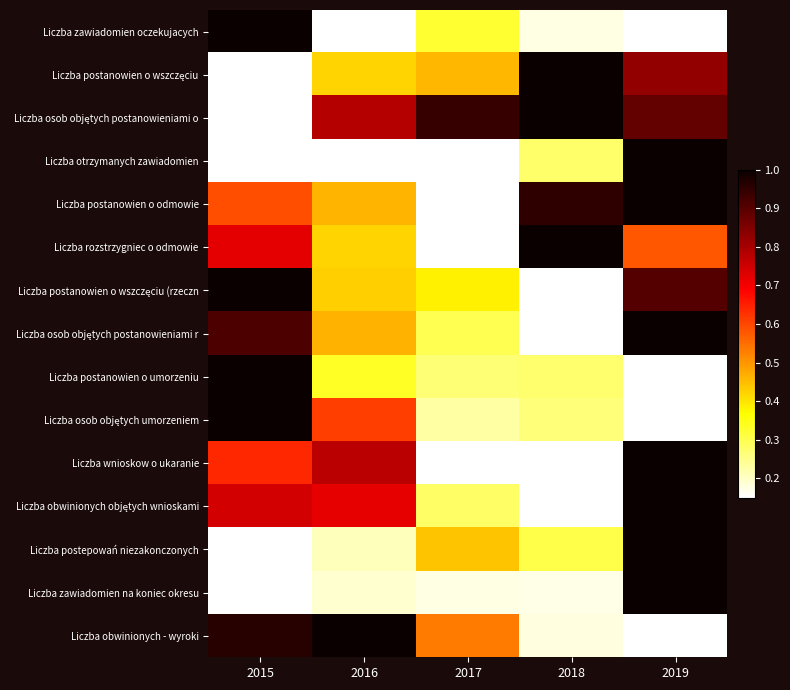

At which category is the sum across all series the highest?

2019